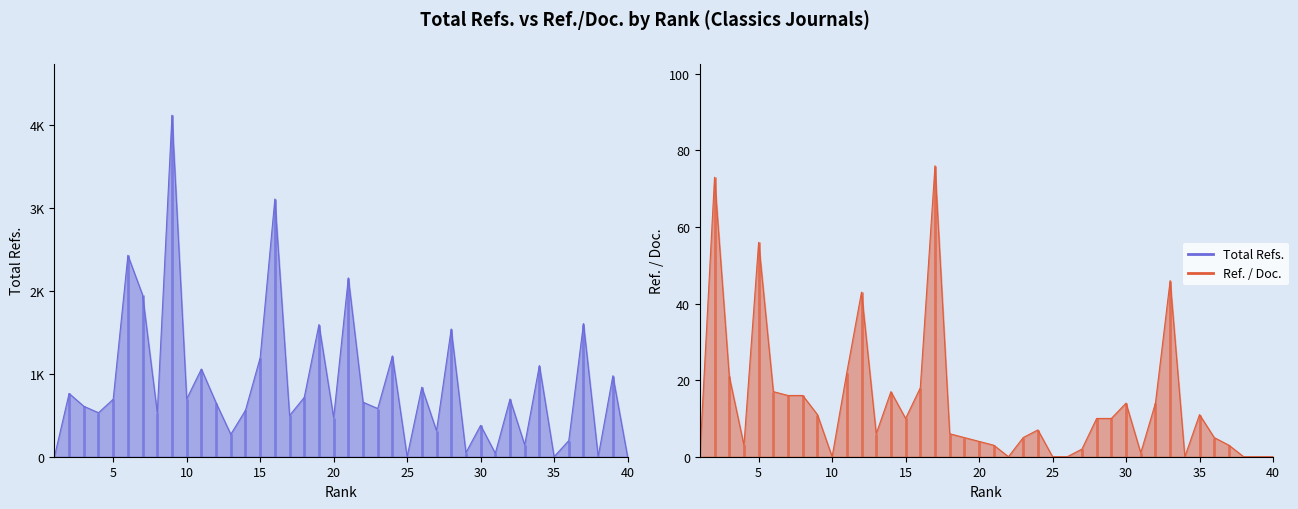

What is the value of the Total Refs. point at the 33rd from the left?

142